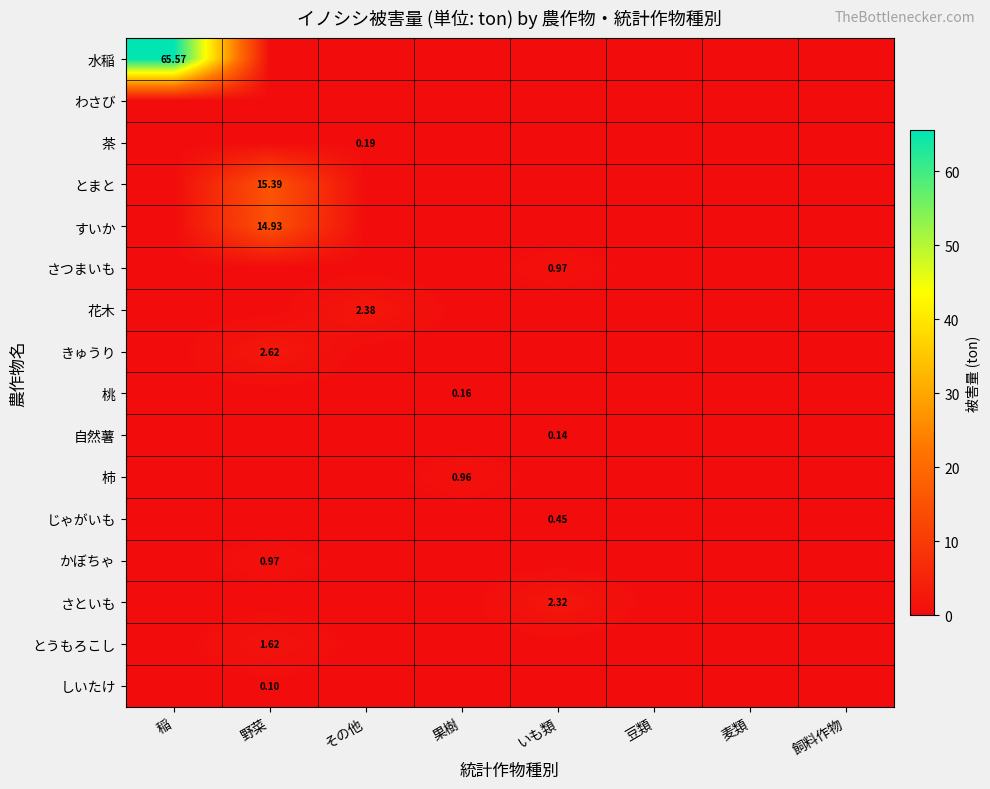

What is the maximum value shown in the chart?

65.6